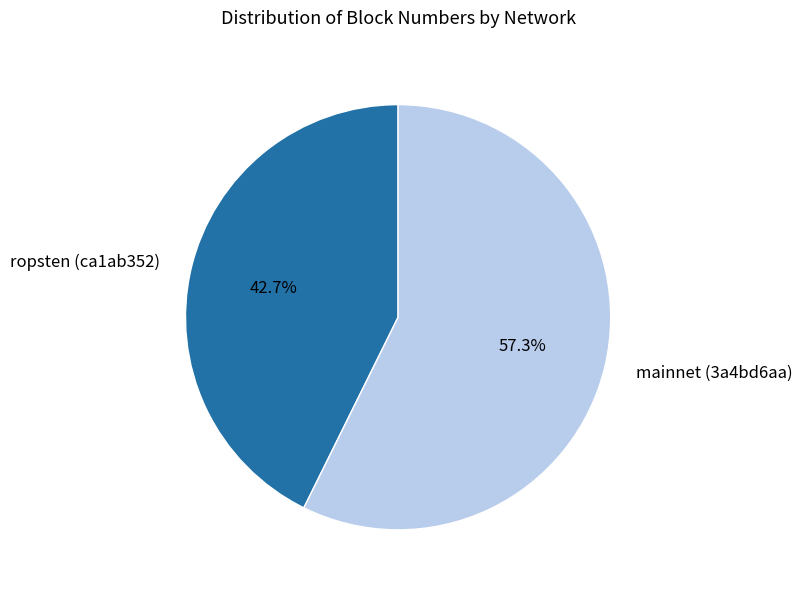

Between mainnet (3a4bd6aa) and ropsten (ca1ab352), which is larger?

mainnet (3a4bd6aa)